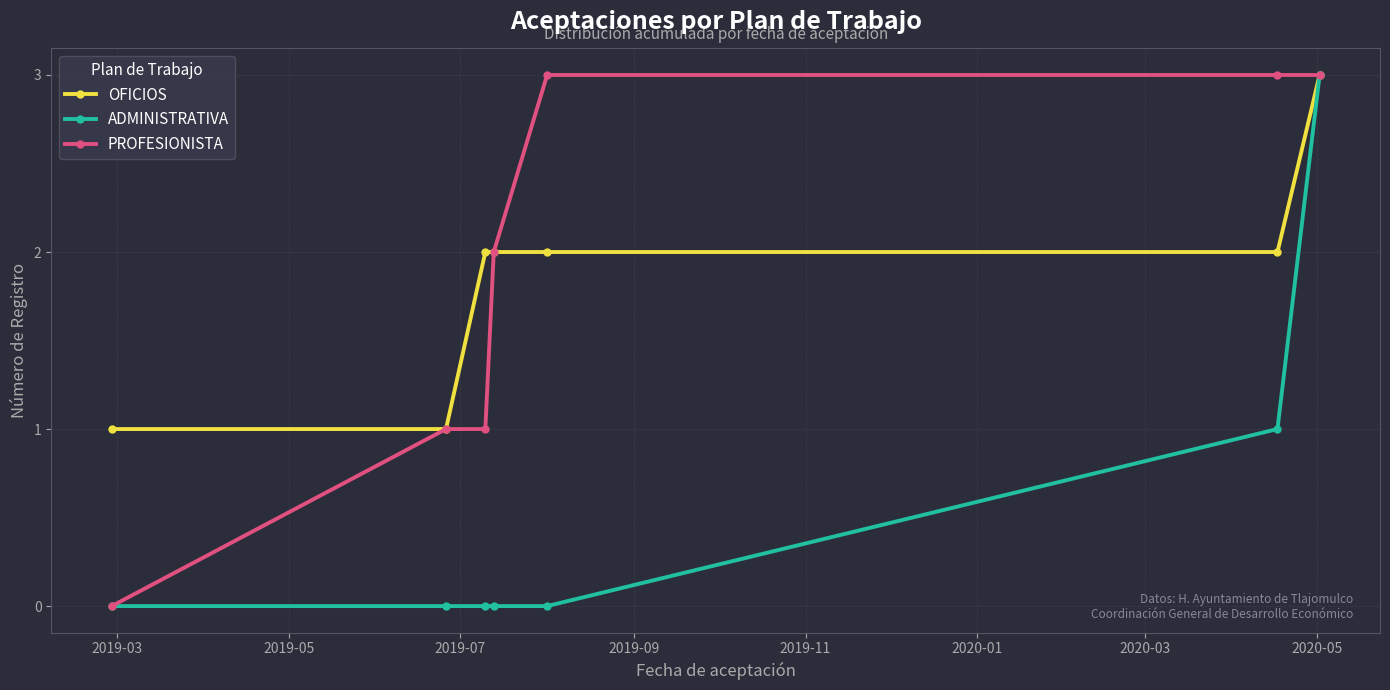

Reading left to right, extract all data points from this chart.

OFICIOS: 1	1	2	2	2	2	3
ADMINISTRATIVA: 0	0	0	0	0	1	3
PROFESIONISTA: 0	1	1	2	3	3	3